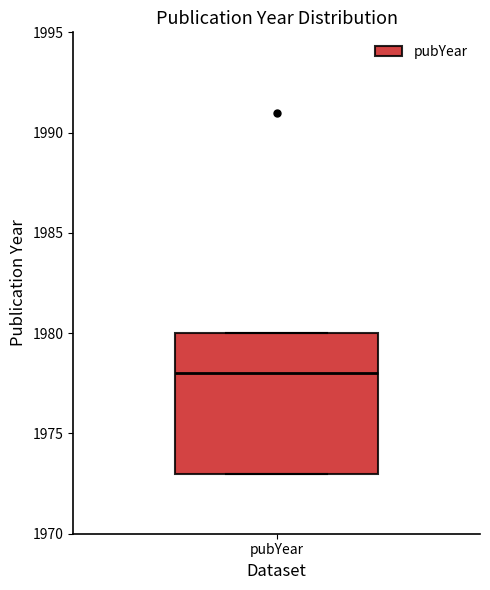

Read this box plot against the y-axis: the position of the median line, the range covered by the box, and the ends of both whiskers. The values are not printed on the chart, so give them approximately, as read against the axis.

median 1978, box 1973 to 1980, whiskers 1973 to 1980